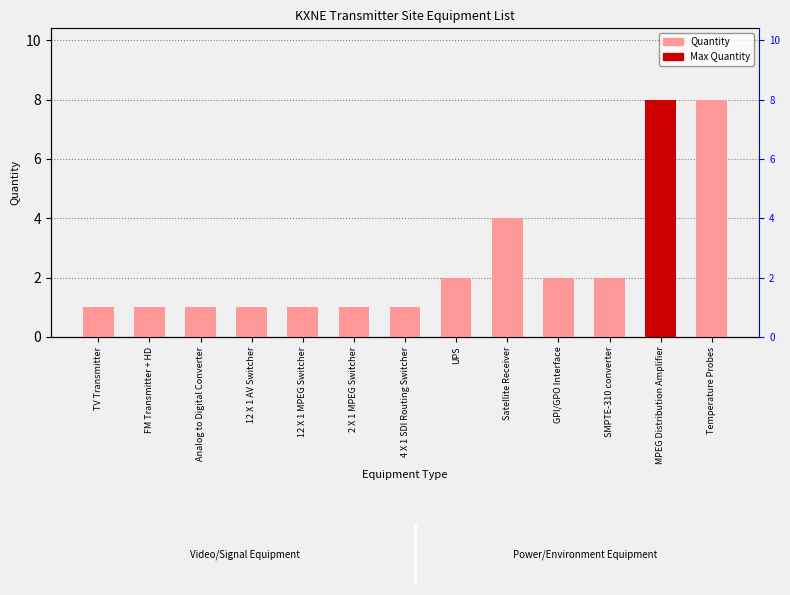

What is the average value?

3